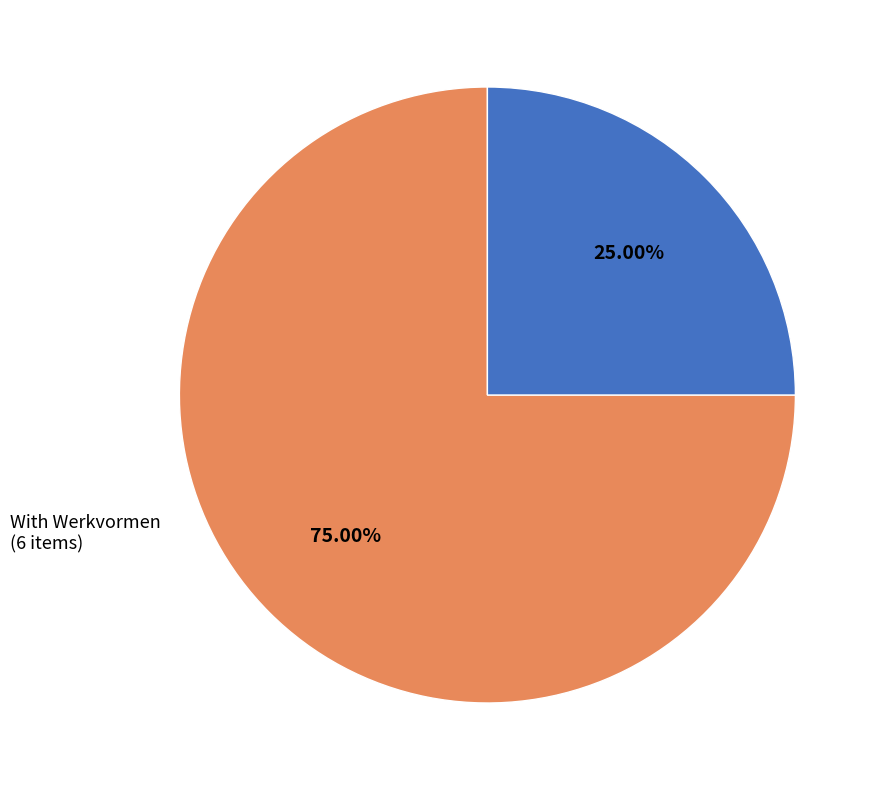

Count the number of slices in the pie.

2